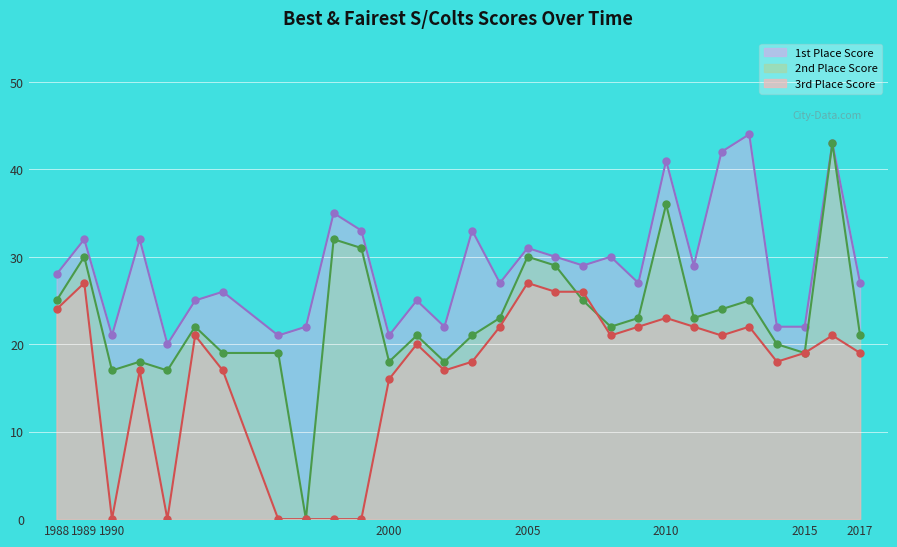

How many values in 3rd Place Score are above zero?

23